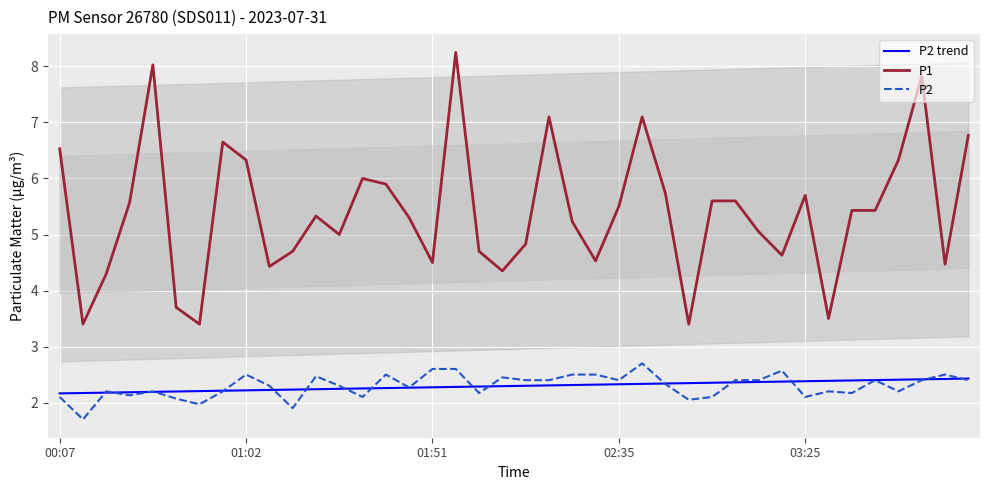

How many interior local peaks does the P1 series have?

9